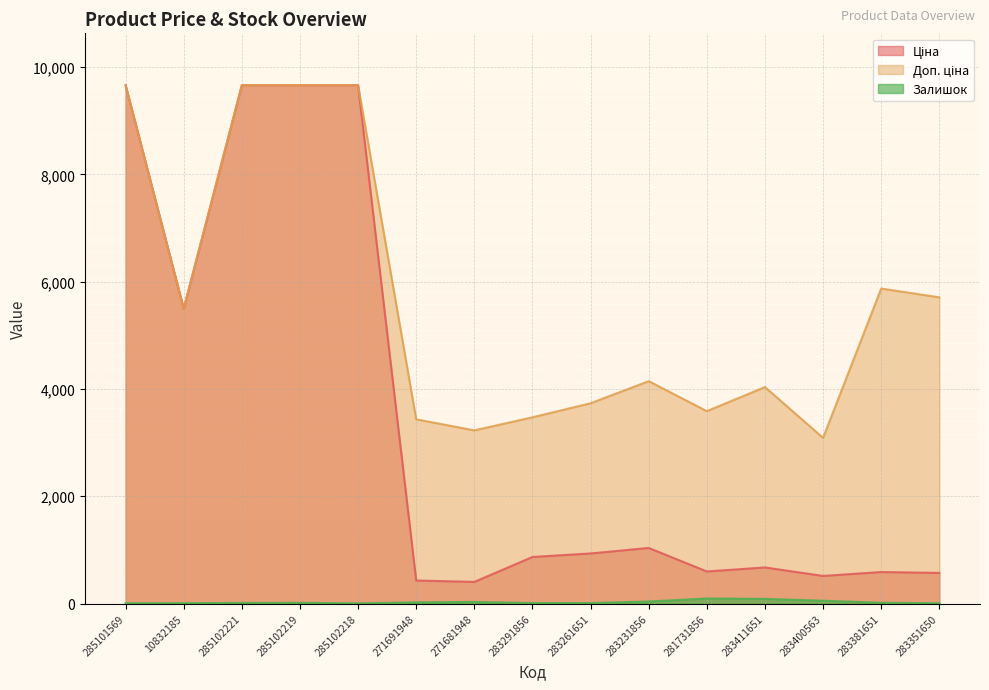

What is the sum of all Залишок values?

404.0